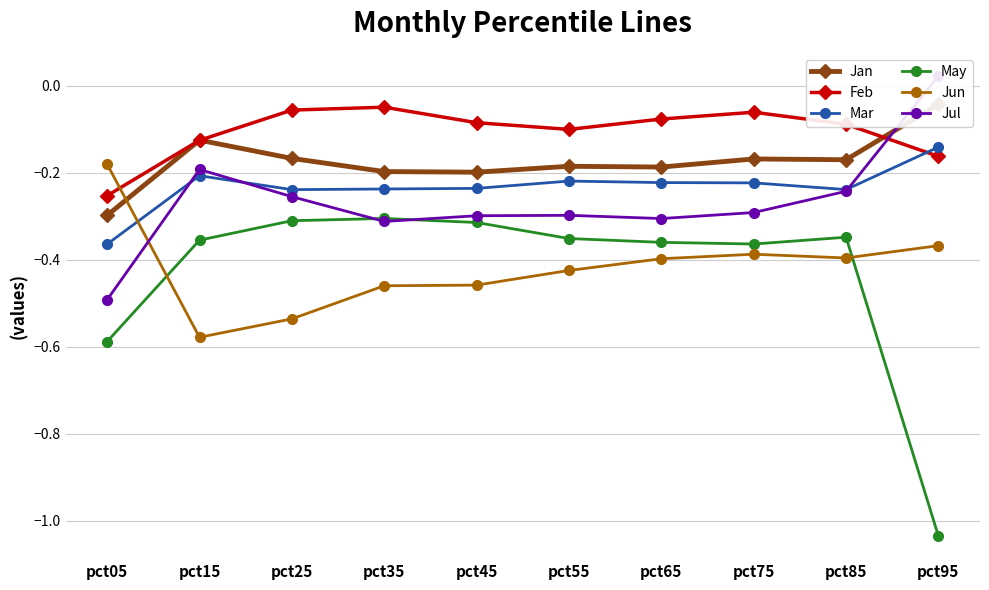

Which has a higher value, pct85 or pct55?

pct85